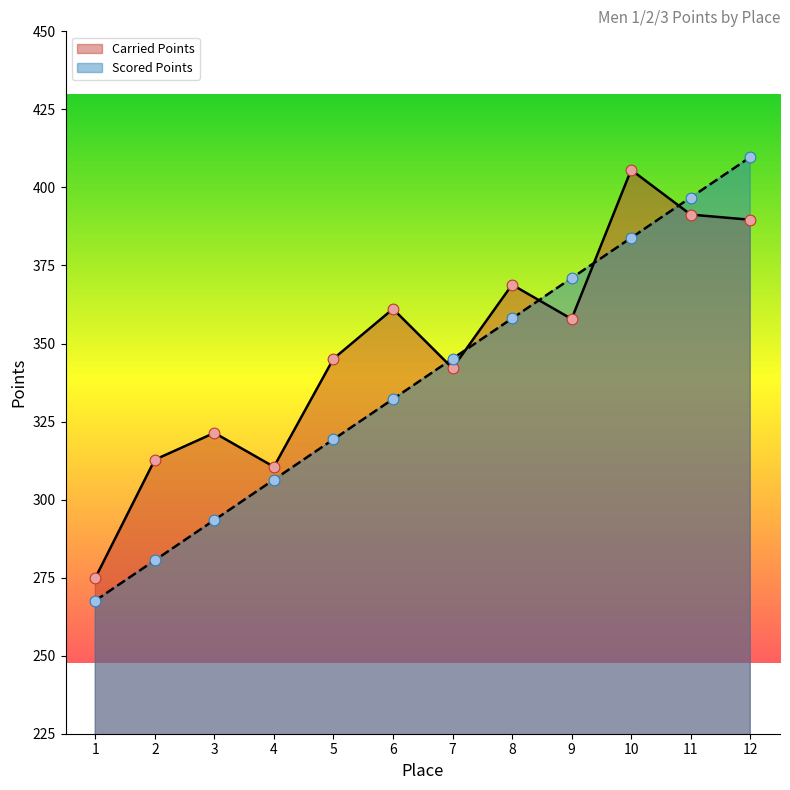

Is the value of Carried Points at 11 greater than the value of Scored Points at 11?

No